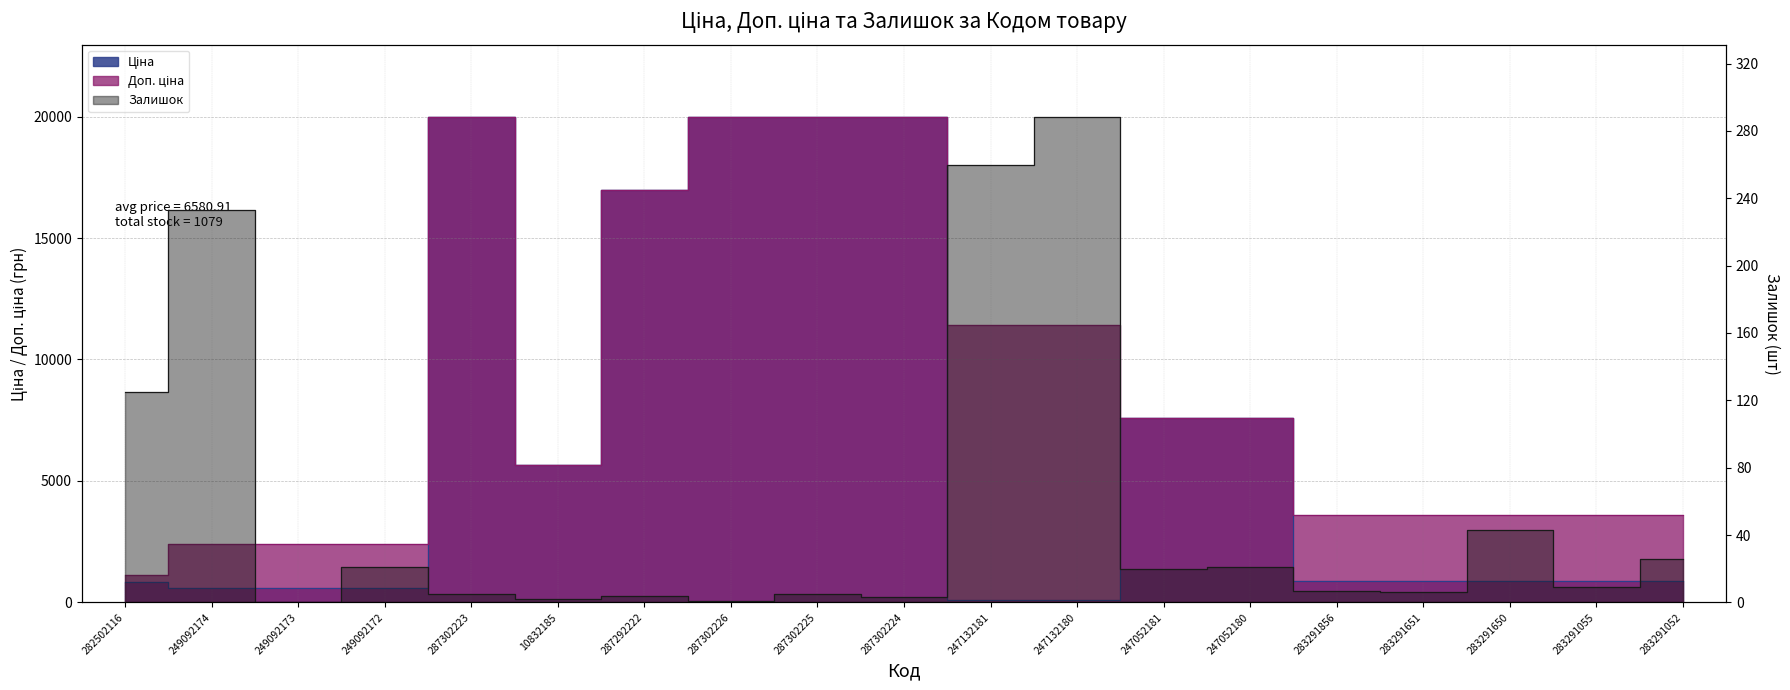

At which category is the sum across all series the highest?

287302223